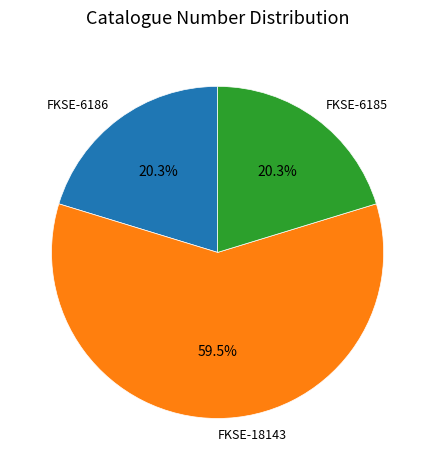

What percentage is NOT represented by FKSE-6185?

79.7%